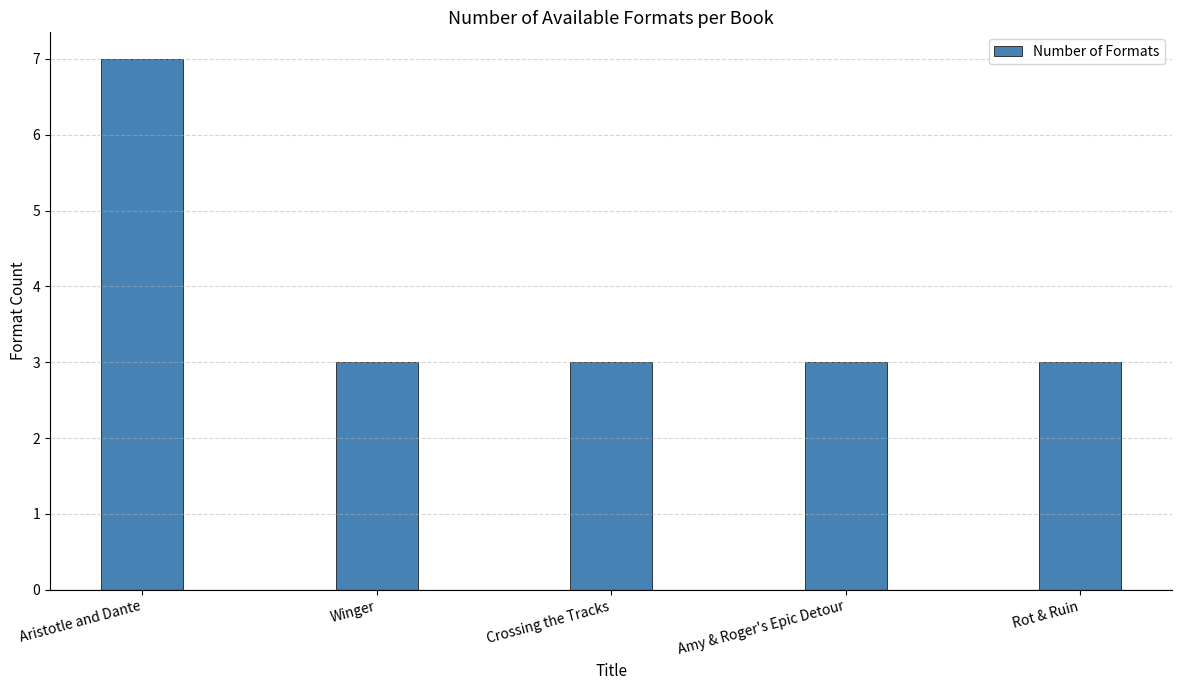

Read the value at Rot & Ruin.

3